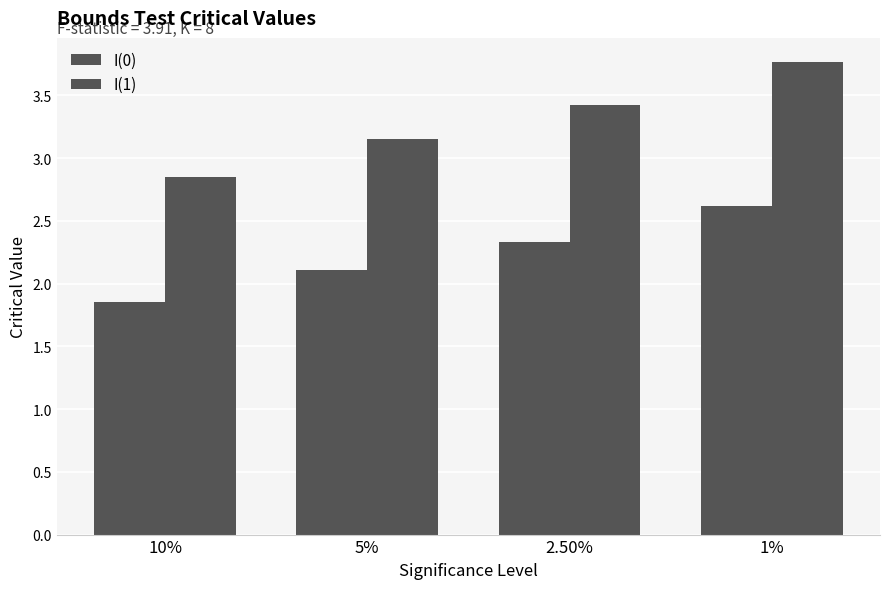

What is the difference between the maximum and second lowest values in the I(0) series?

0.5